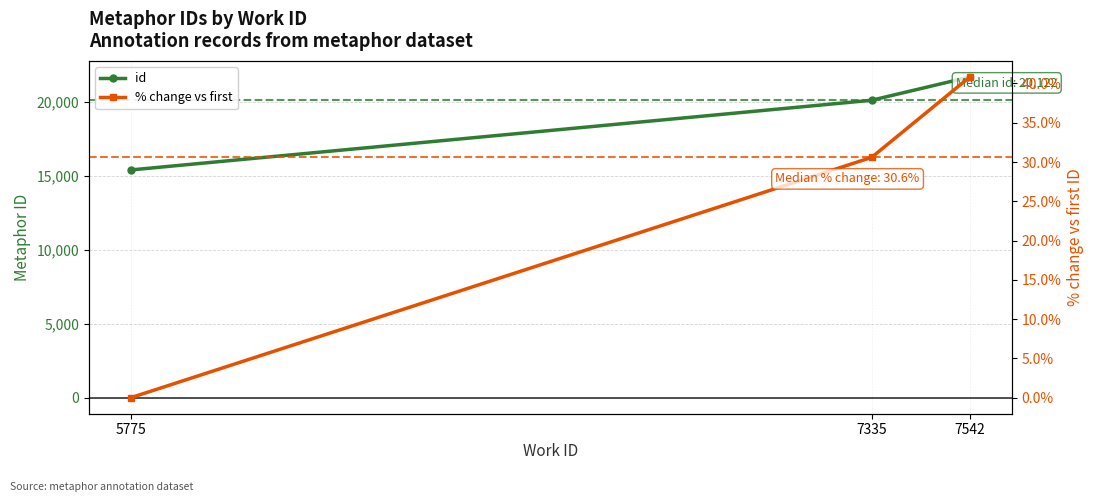

What is the sum of the % change vs first values at 7335 and 7542?

71.4